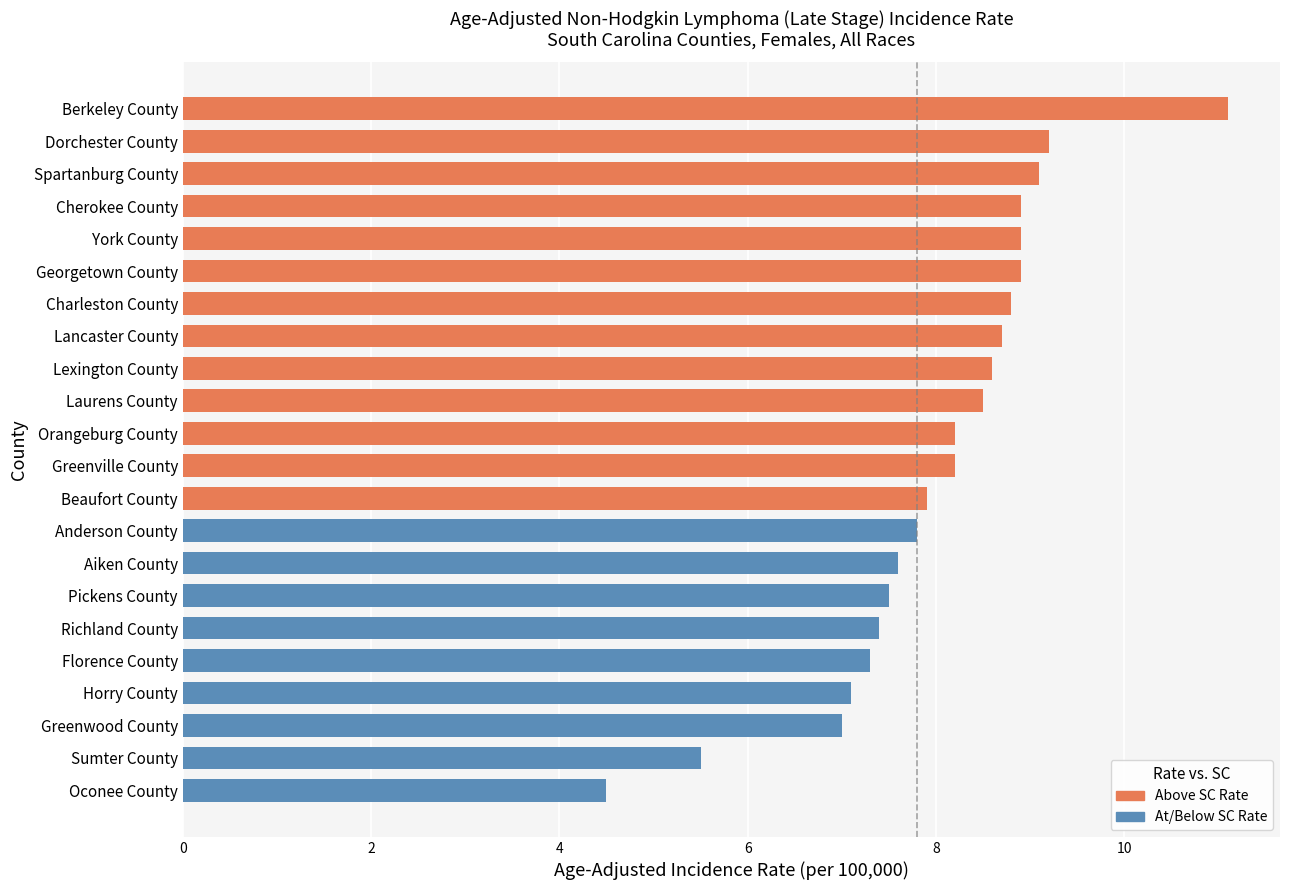

What value does the data have at Cherokee County?

8.9